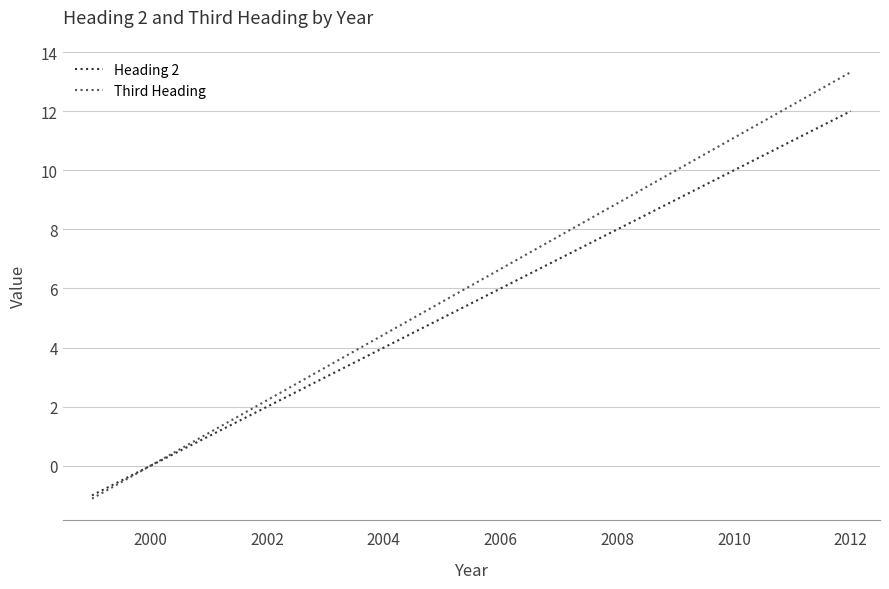

Which series has the largest total across all categories?

Third Heading